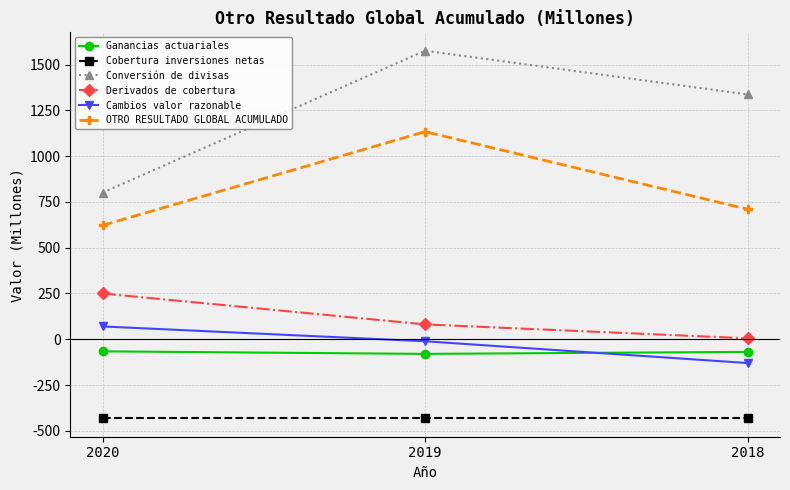

At which category is the sum across all series the highest?

2019